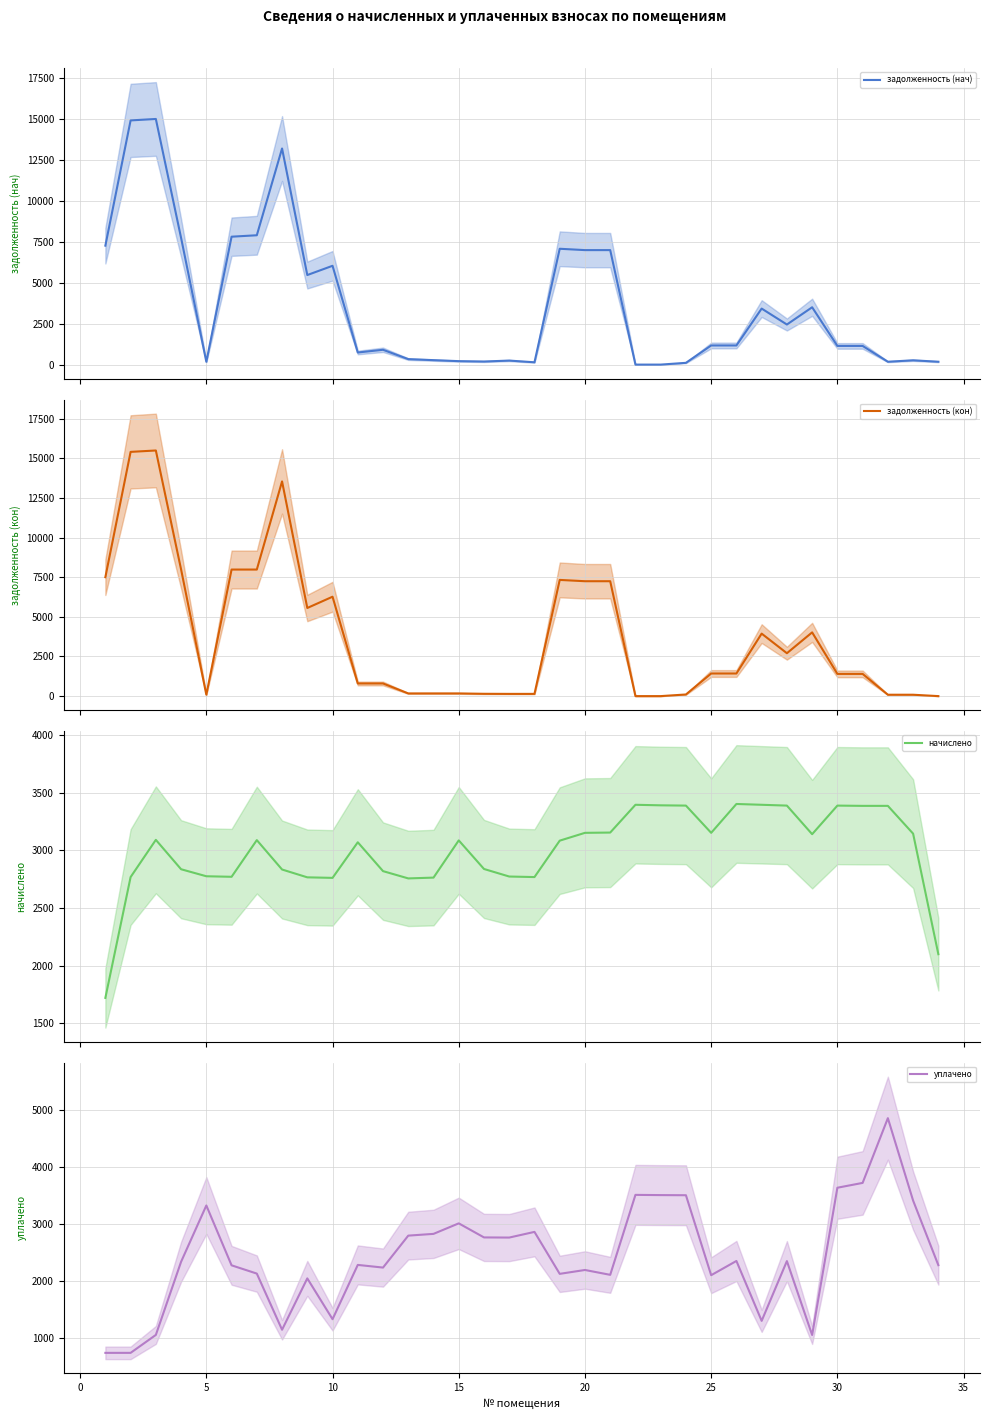

What is the lowest value of the начислено series?

1719.9